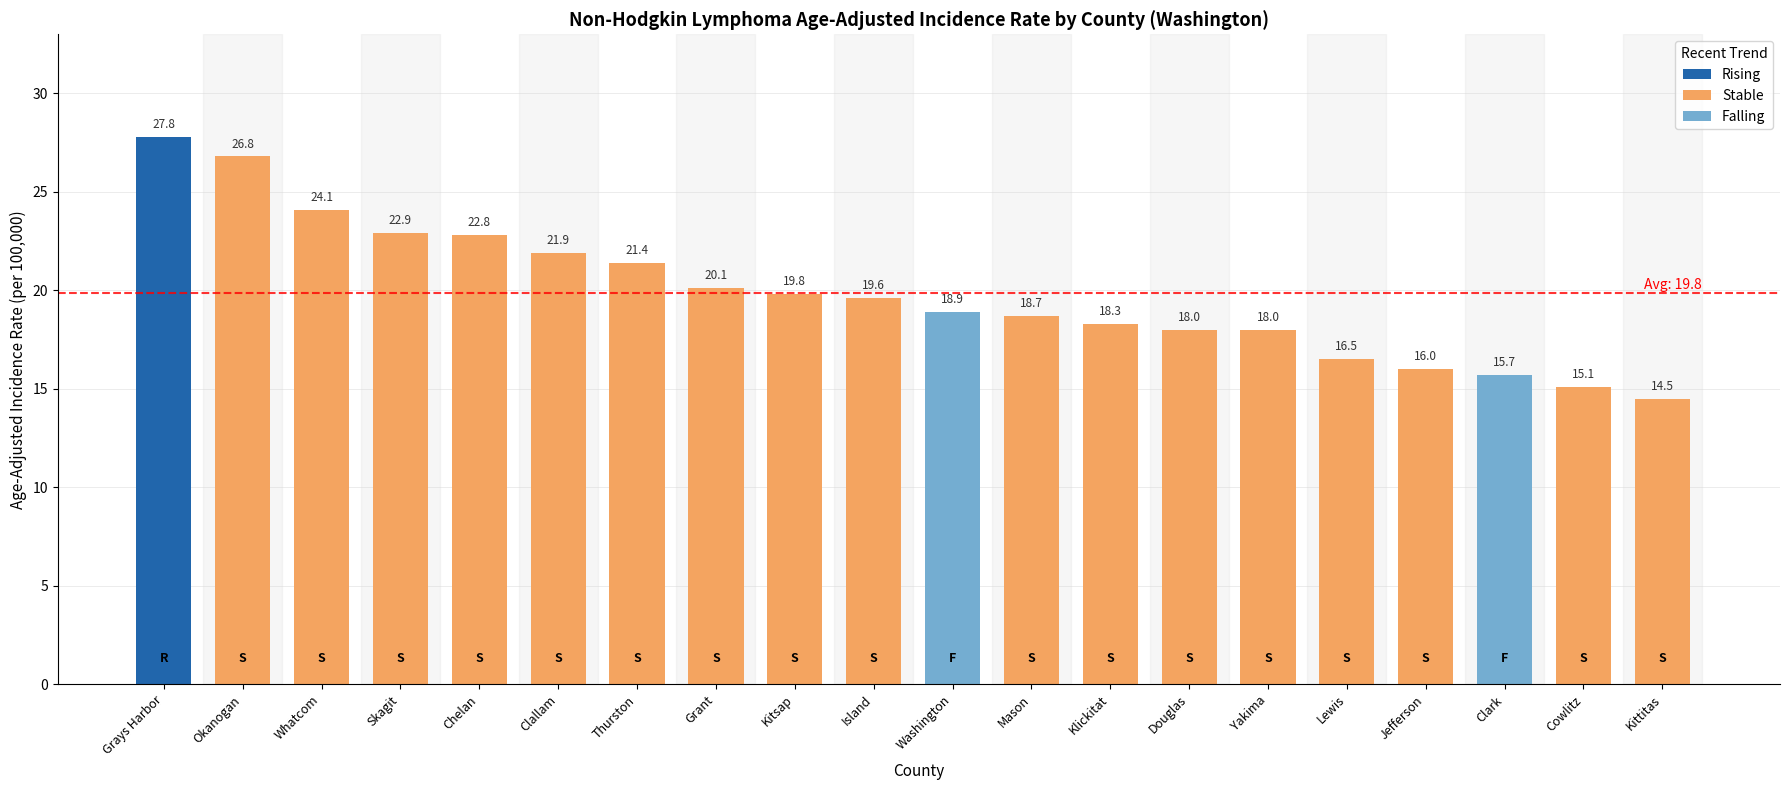

How many categories are shown in the chart?

20